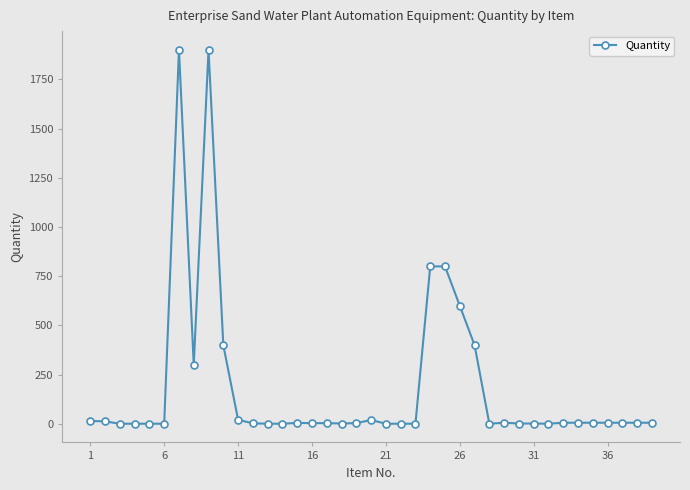

What is the smallest value displayed?

1